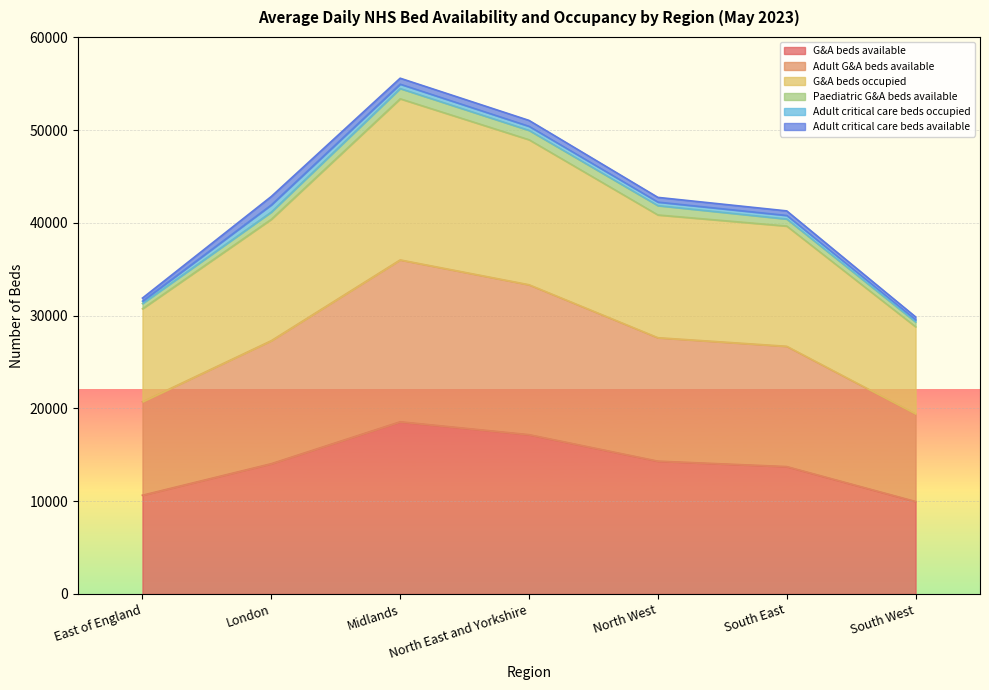

At which label does G&A beds available reach its peak?

Midlands